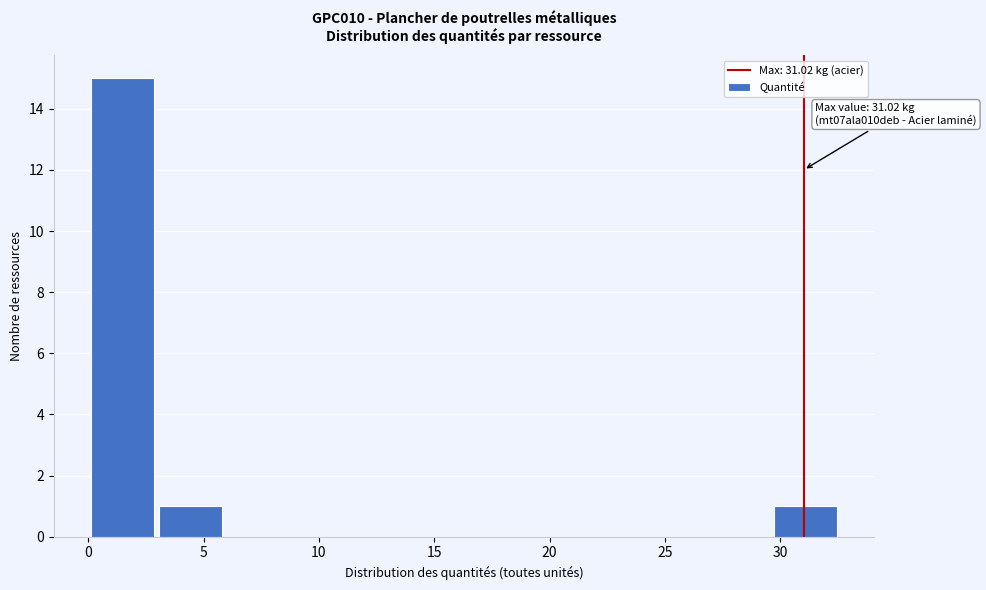

Over which range of the x-axis is the bar tallest?

0.0 to 3.0